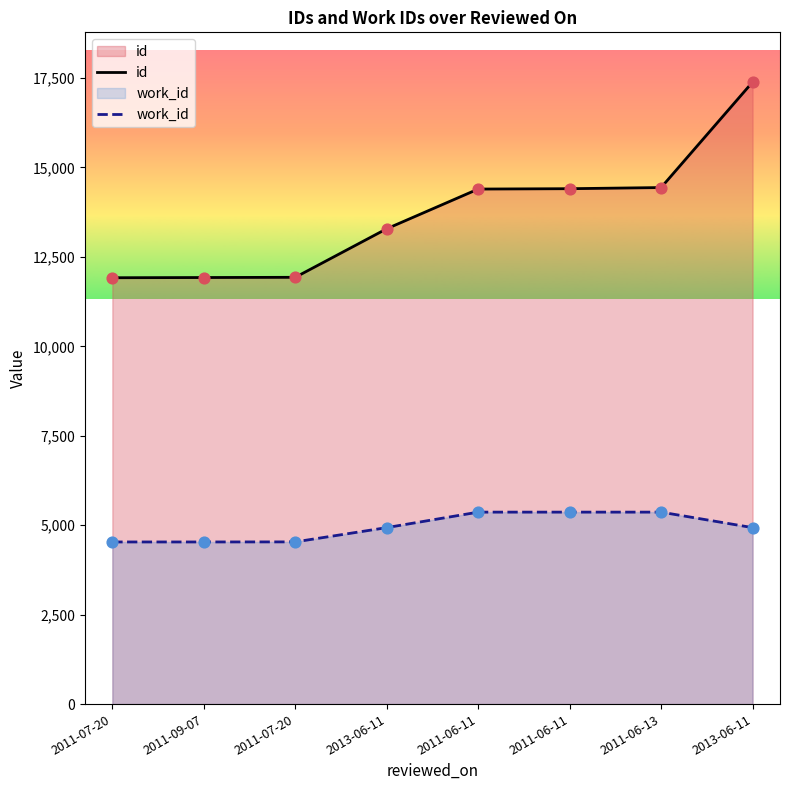

At how many categories does at least one series exceed 12579?

5